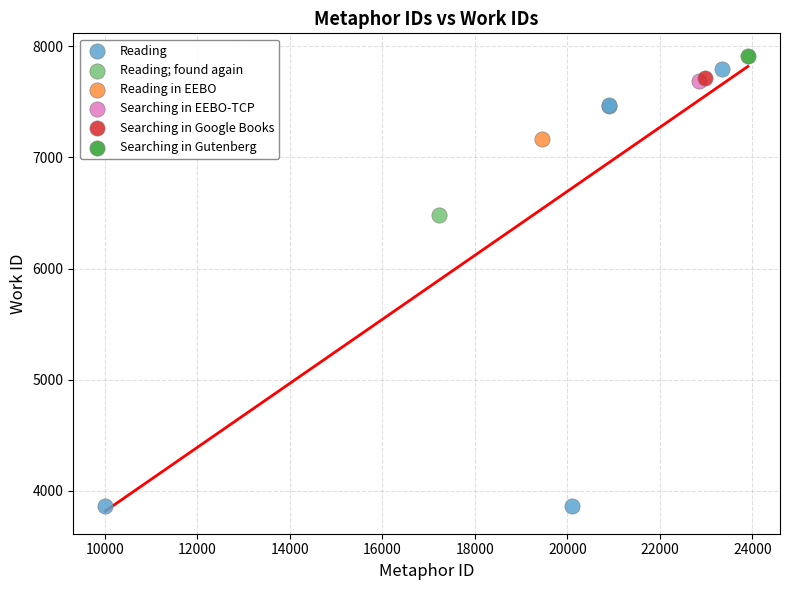

What are all the series names shown in the legend?

Reading, Reading; found again, Reading in EEBO, Searching in EEBO-TCP, Searching in Google Books, Searching in Gutenberg